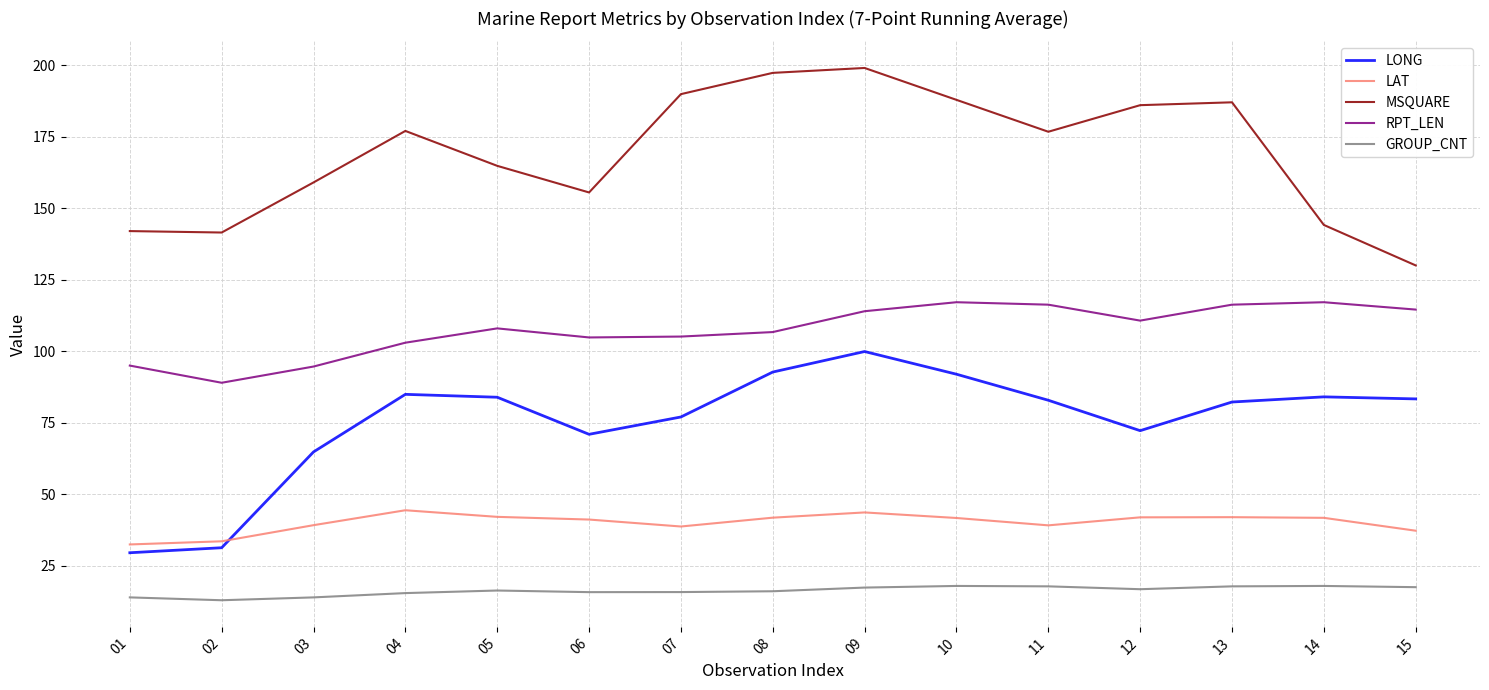

At 07, list the series in order from smallest to largest.

GROUP_CNT, LAT, LONG, RPT_LEN, MSQUARE